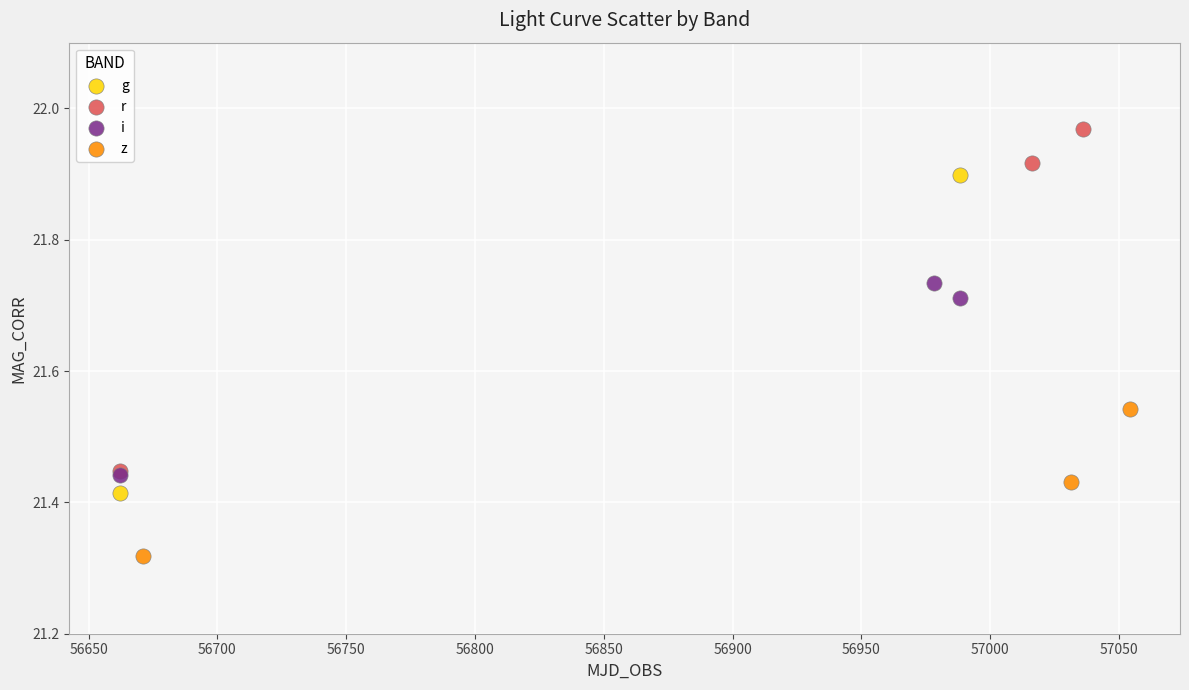

What are all the series names shown in the legend?

g, r, i, z